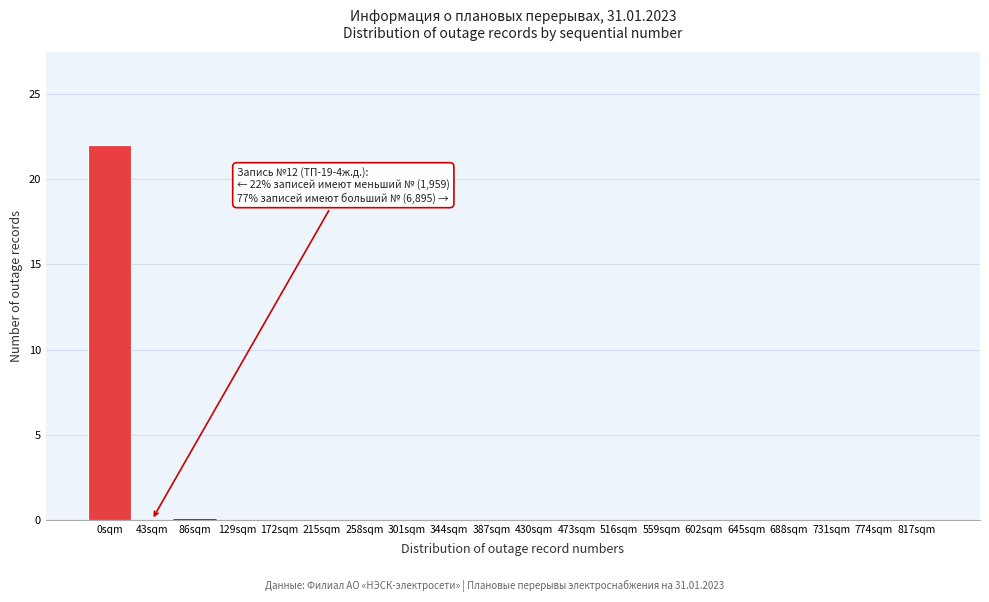

Reading left to right, extract all data points from this chart.

0sqm=22	43sqm=0	86sqm=0	129sqm=0	172sqm=0	215sqm=0	258sqm=0	301sqm=0	344sqm=0	387sqm=0	430sqm=0	473sqm=0	516sqm=0	559sqm=0	602sqm=0	645sqm=0	688sqm=0	731sqm=0	774sqm=0	817sqm=0